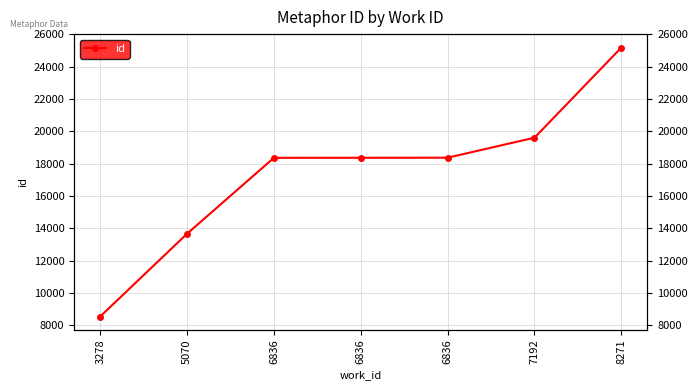

How many lines are shown in the chart?

1